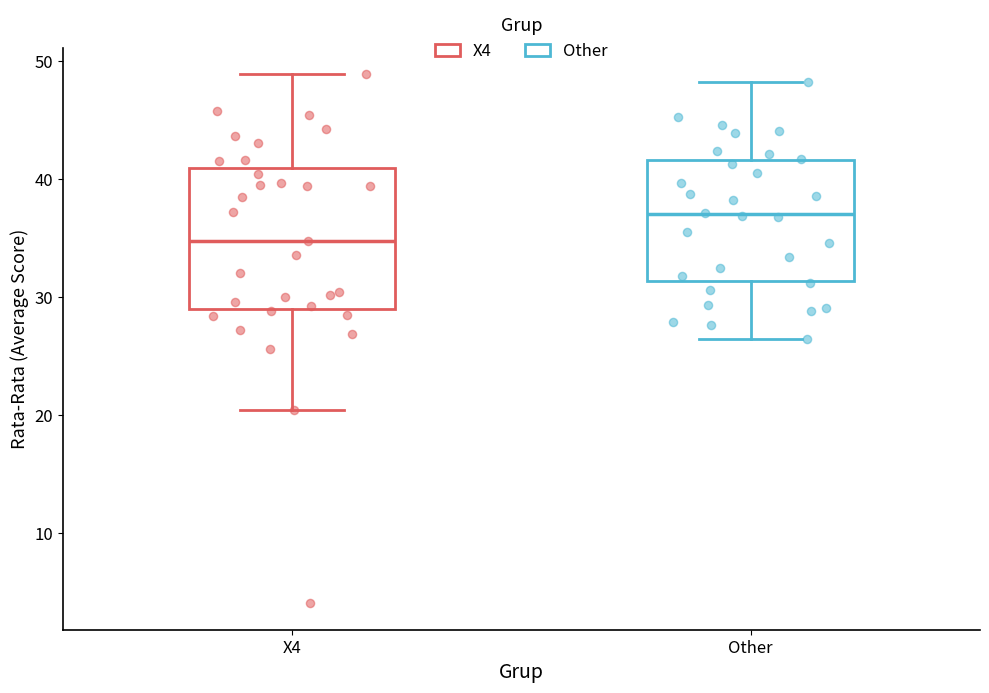

Which box has the lowest median line?

X4